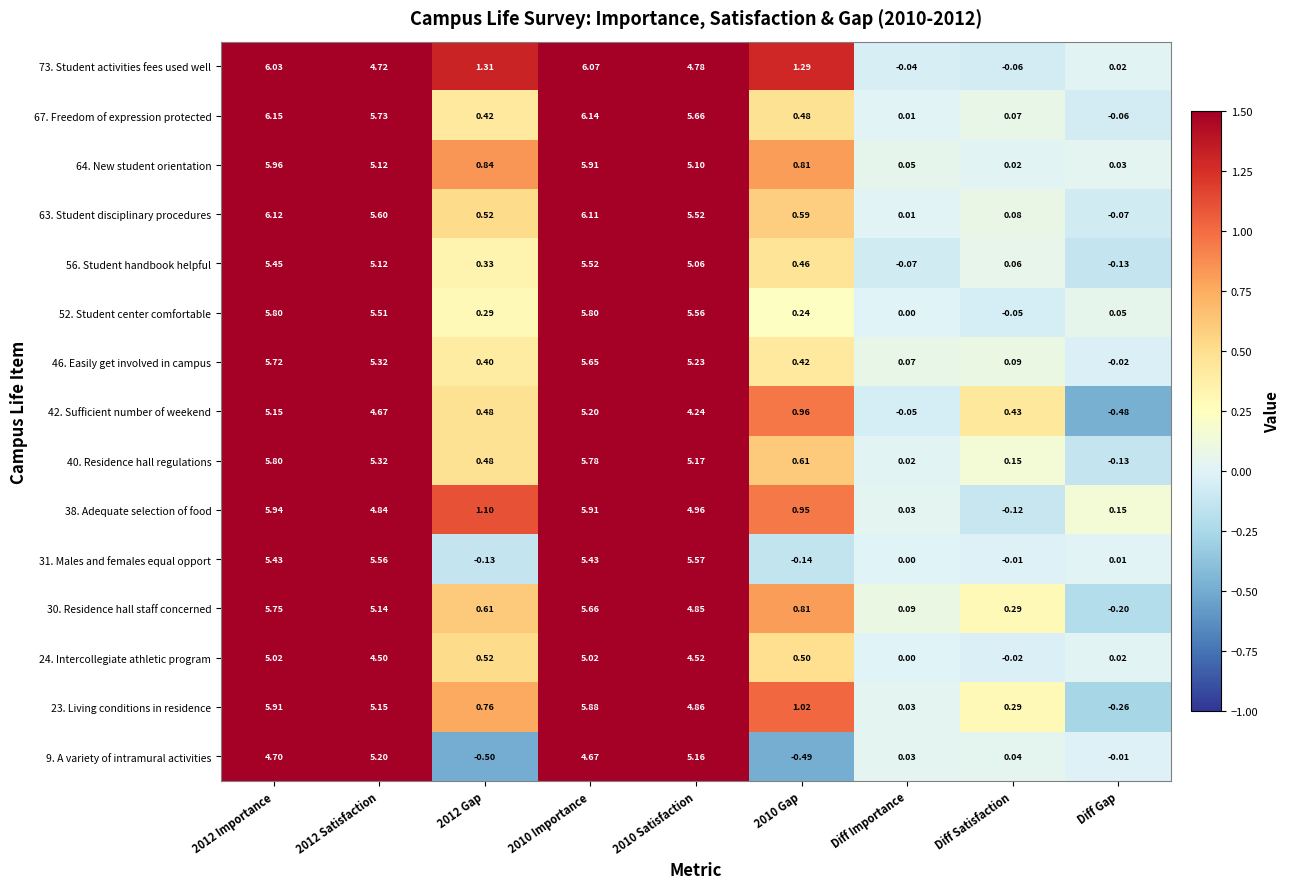

At which category does the chart reach its minimum across all series?

2012 Gap